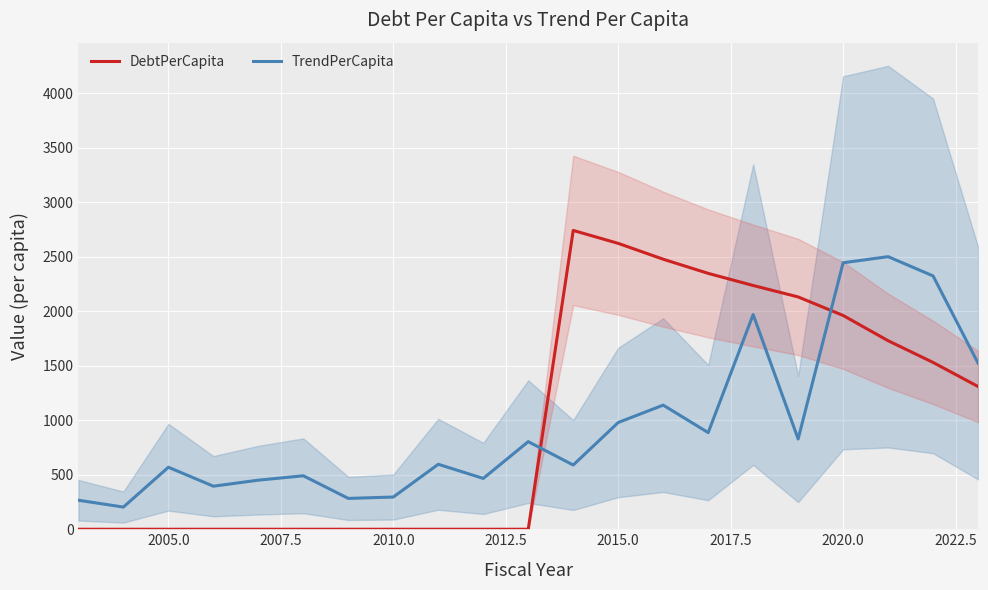

What is the minimum value for TrendPerCapita?

203.6